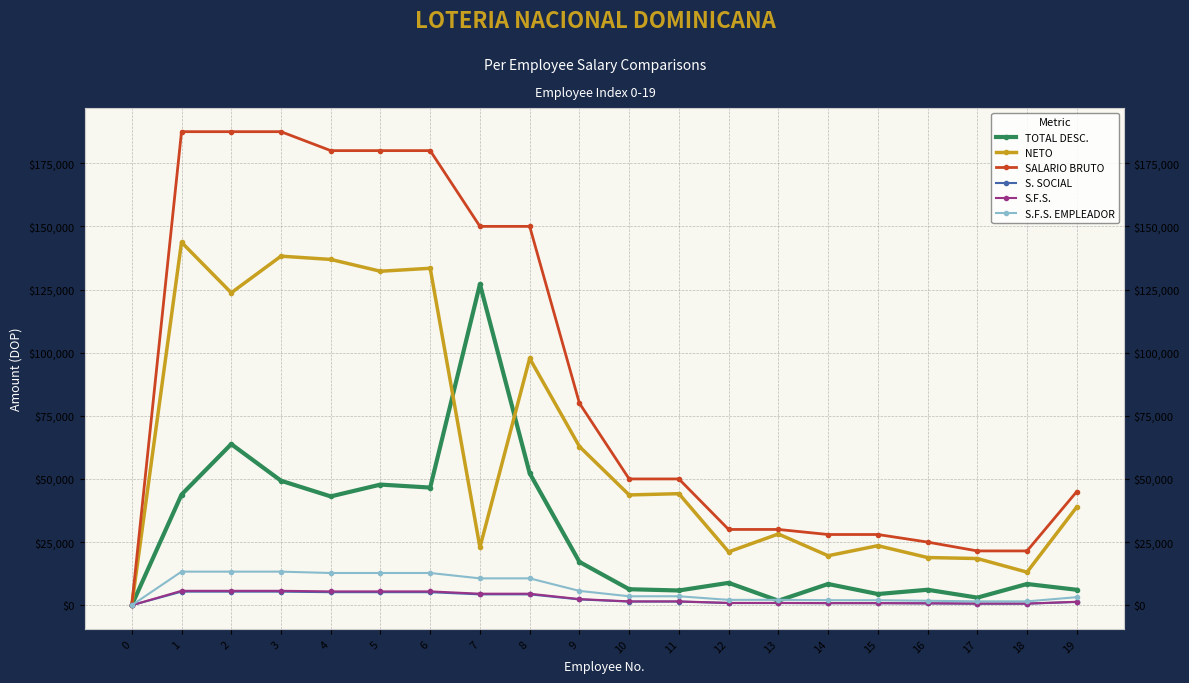

At which category does TOTAL DESC. reach its first local peak?

2